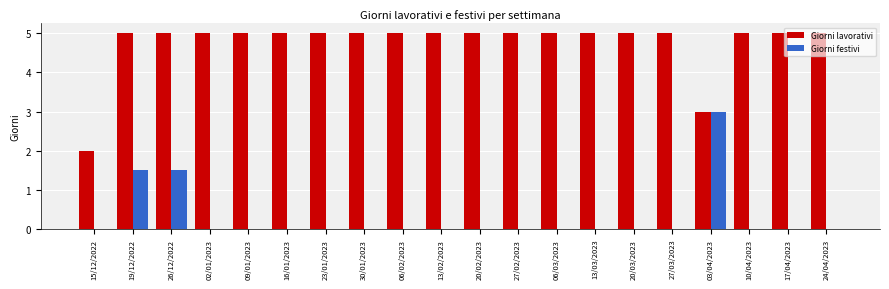

What is the maximum value for Giorni lavorativi?

5.0